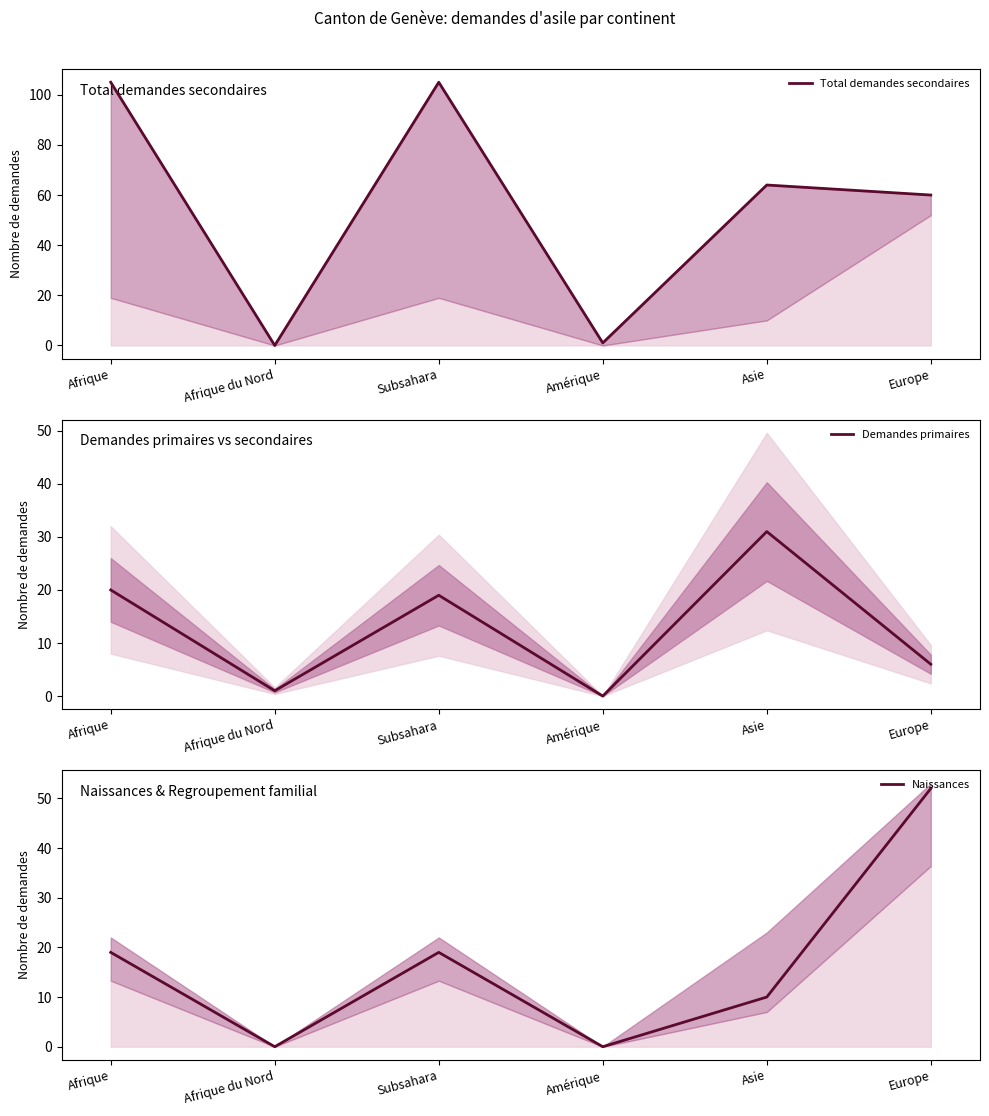

Which series has the largest total across all categories?

Total demandes secondaires